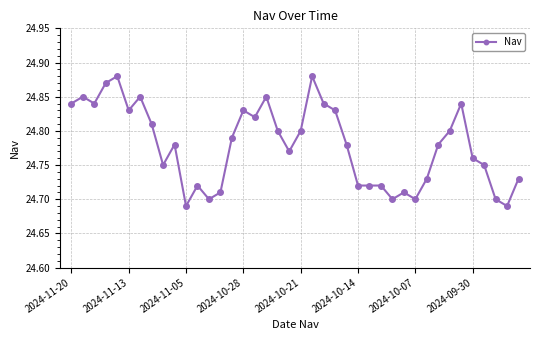

What is the sum of all values?

991.2